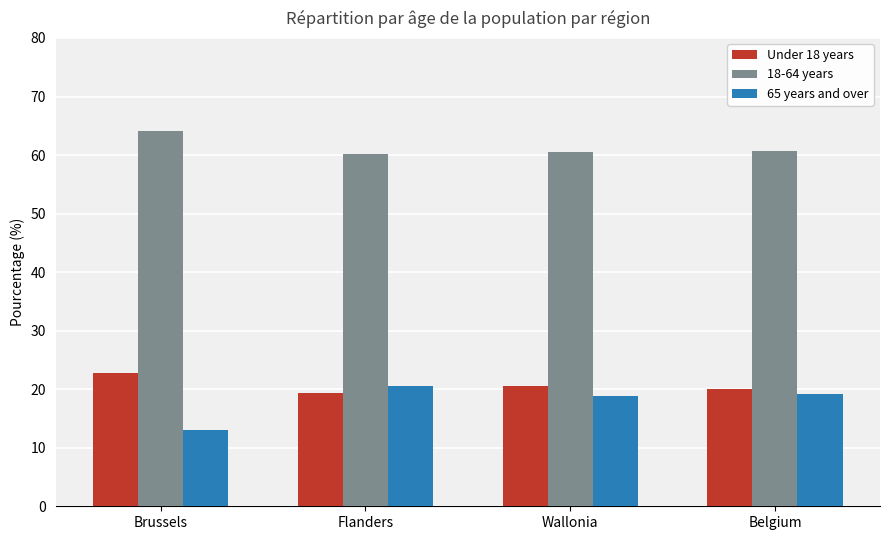

What position from the right is Flanders?

3